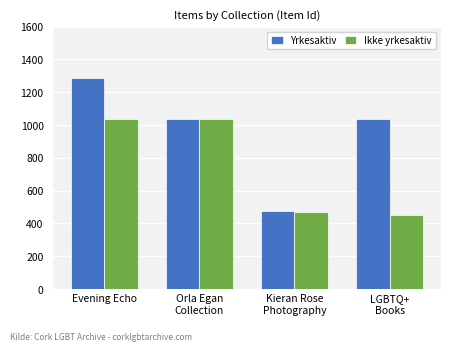

Which series has the largest range (max minus min)?

Yrkesaktiv